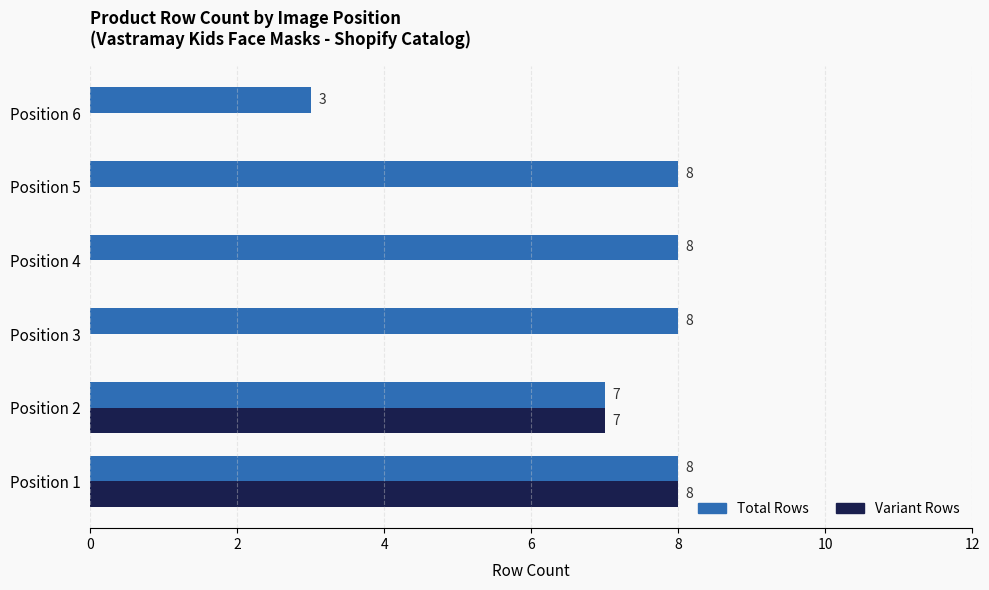

True or false: Variant Rows has a value of 2 at Position 2.

False